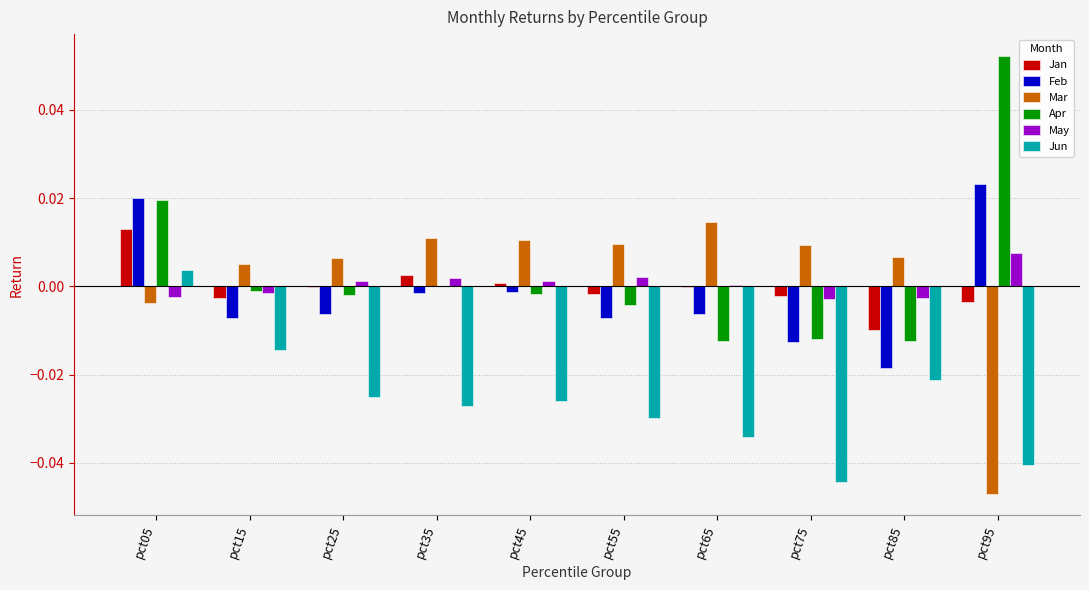

Is the value of Jan at pct25 greater than the value of Feb at pct55?

Yes